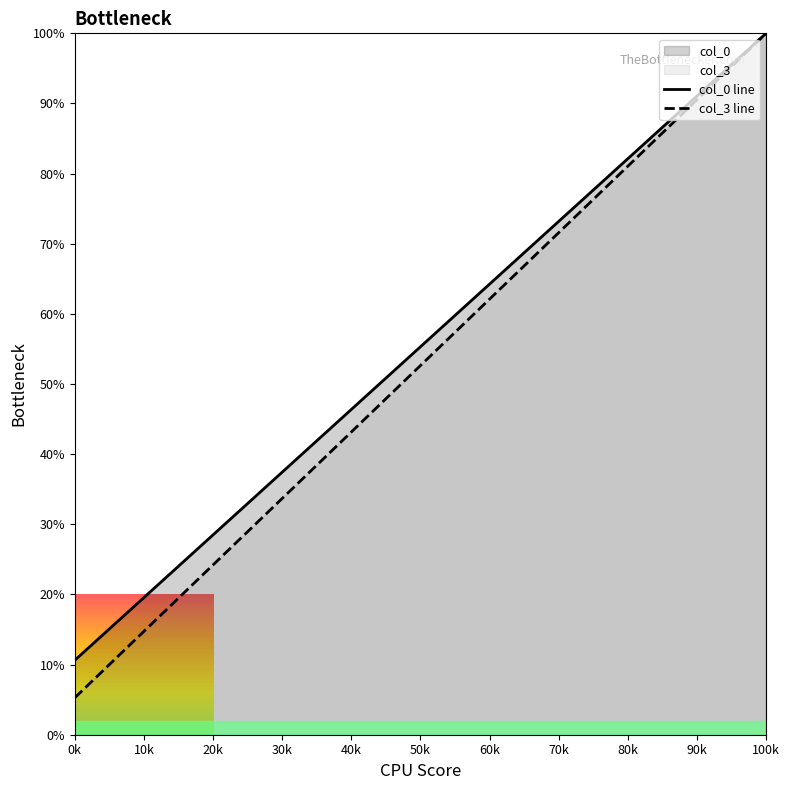

Which series has the widest spread of values?

col_3 line